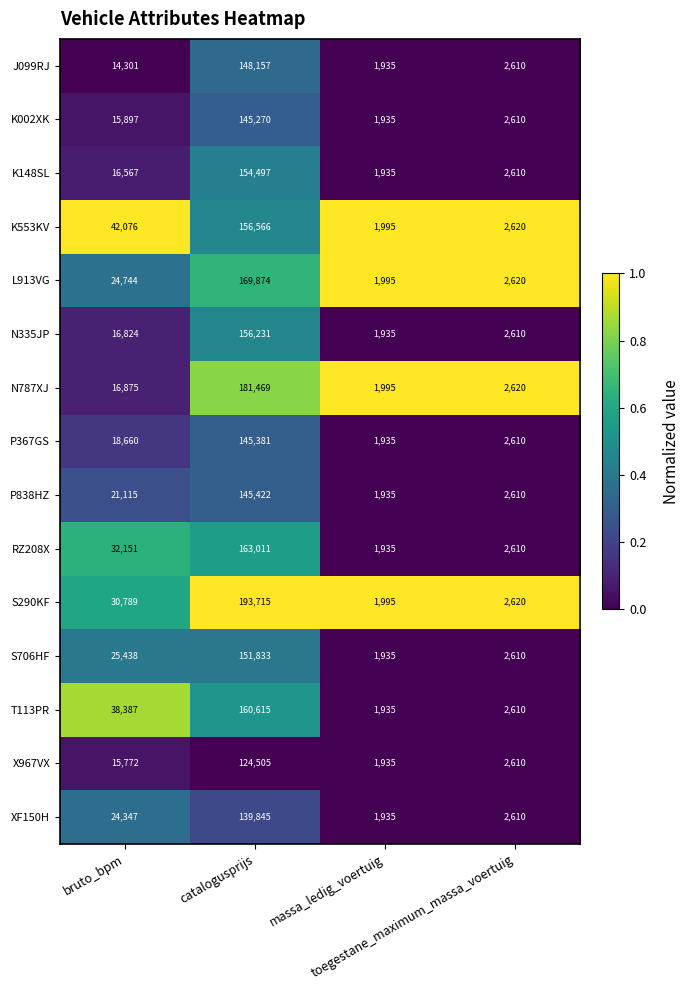

What is the difference between the second highest and second lowest values in the XF150H series?

21737